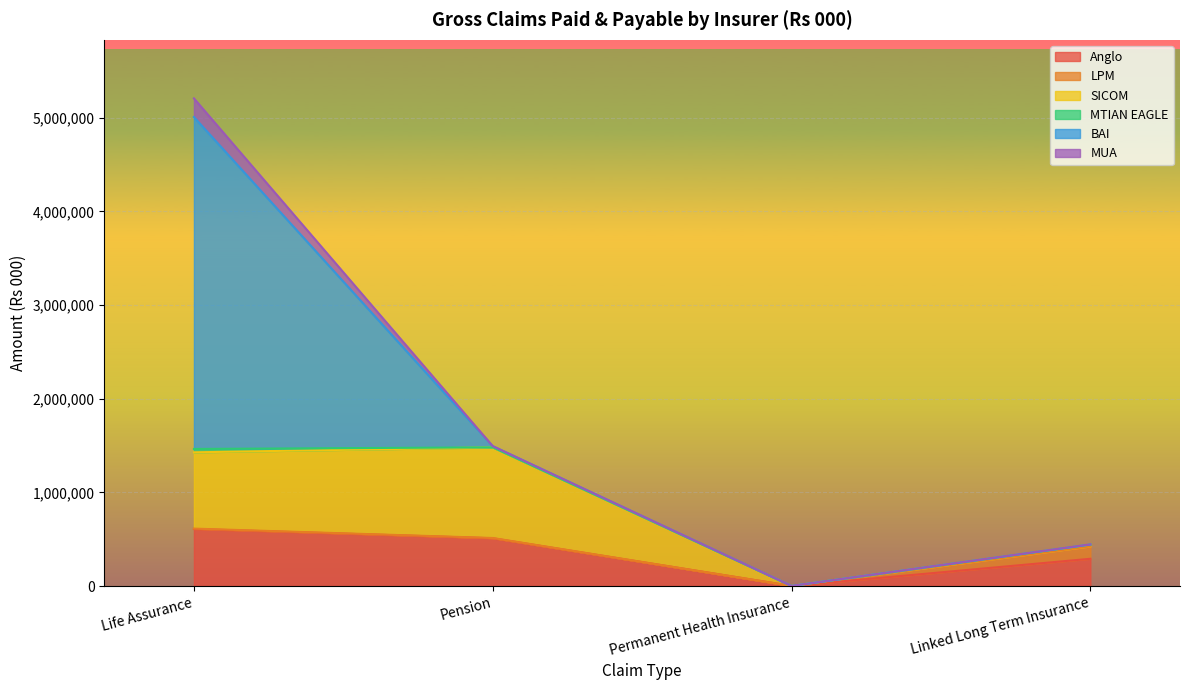

Is it true that Anglo equals 253415.9 at Pension?

False